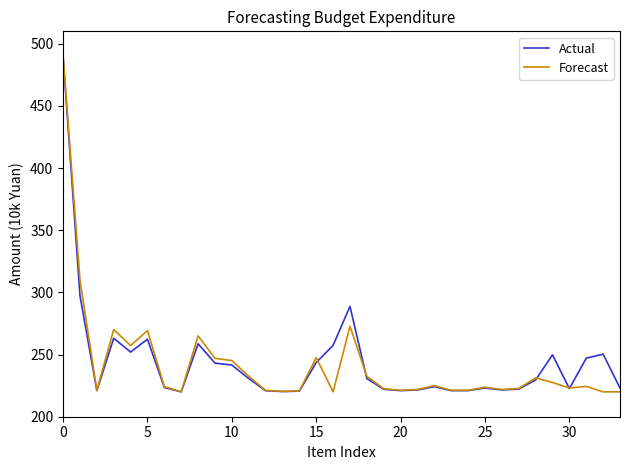

What is the maximum value for Forecast?

490.0